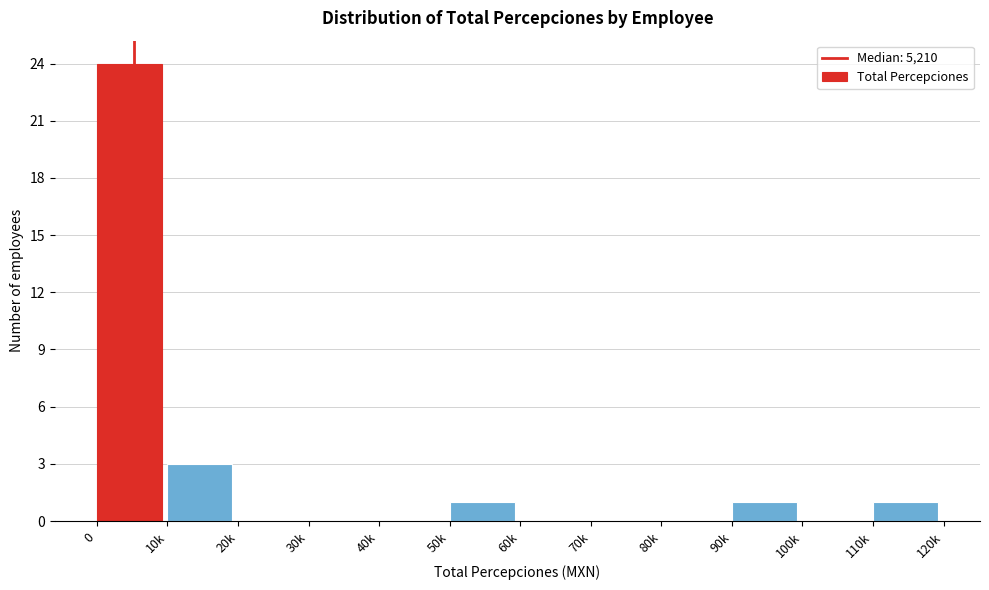

Reading left to right, transcribe all the data shown in this chart.

0=24	10k=3	20k=0	30k=0	40k=0	50k=1	60k=0	70k=0	80k=0	90k=1	100k=0	110k=1